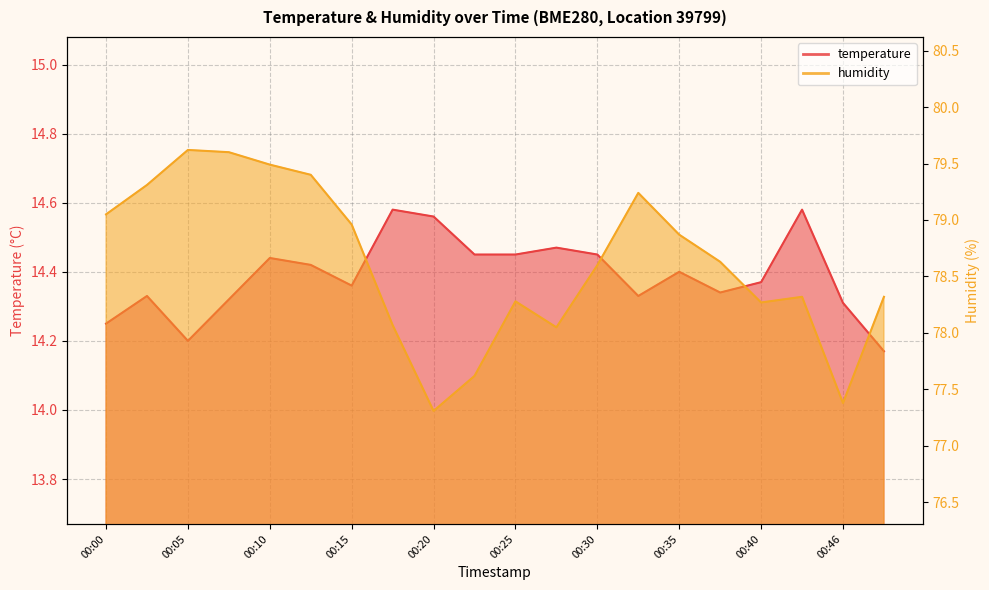

At how many categories does at least one series exceed 62?

20